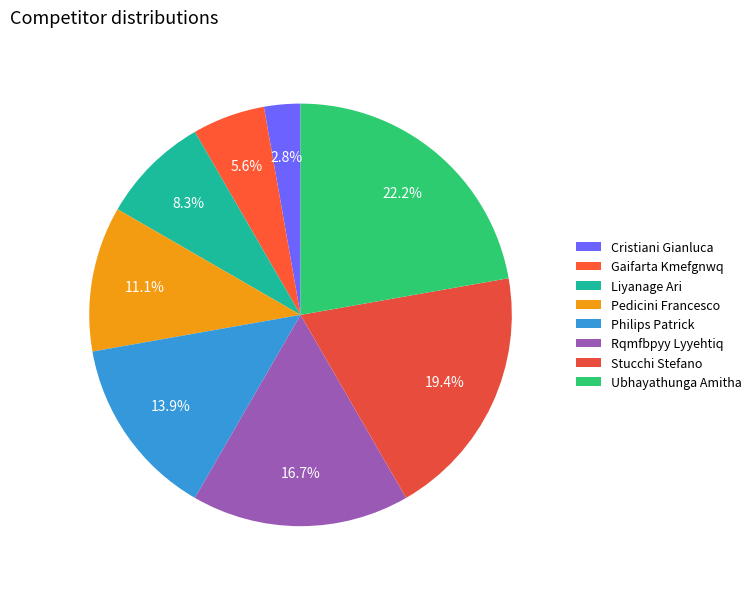

What percentage is the Cristiani Gianluca slice, to the nearest percent?

3%